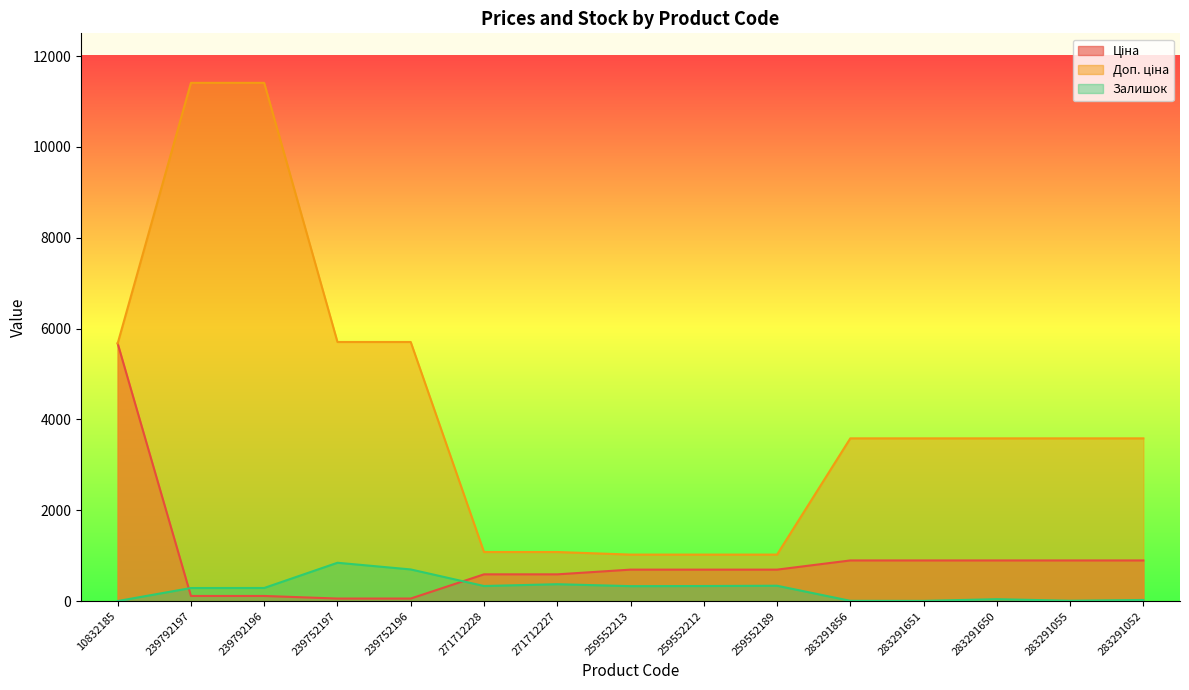

What position from the left is 259552212?

9